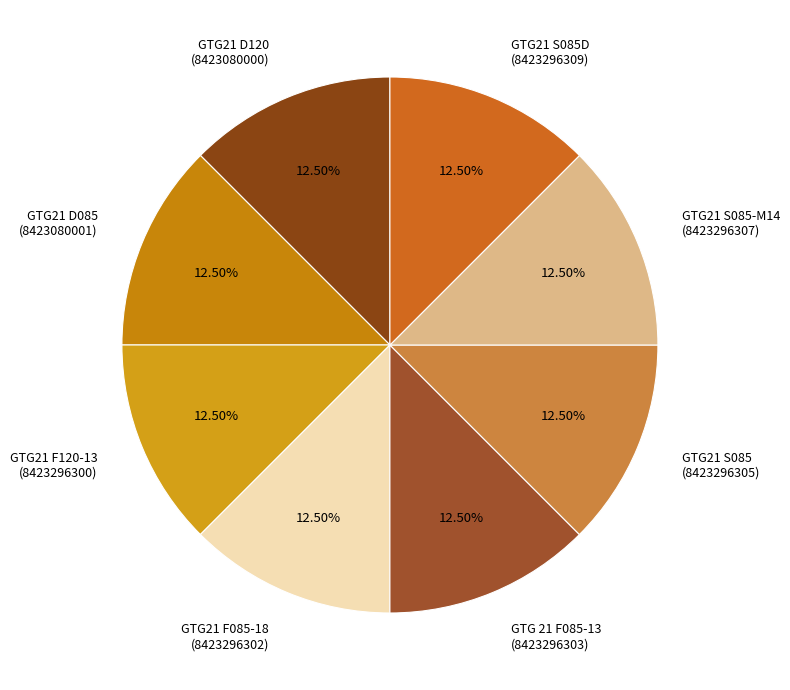

Does any single category account for the majority?

No